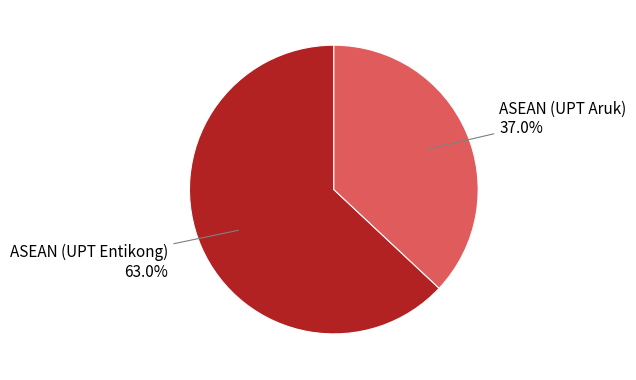

To the nearest percent, what is the average slice percentage?

50%